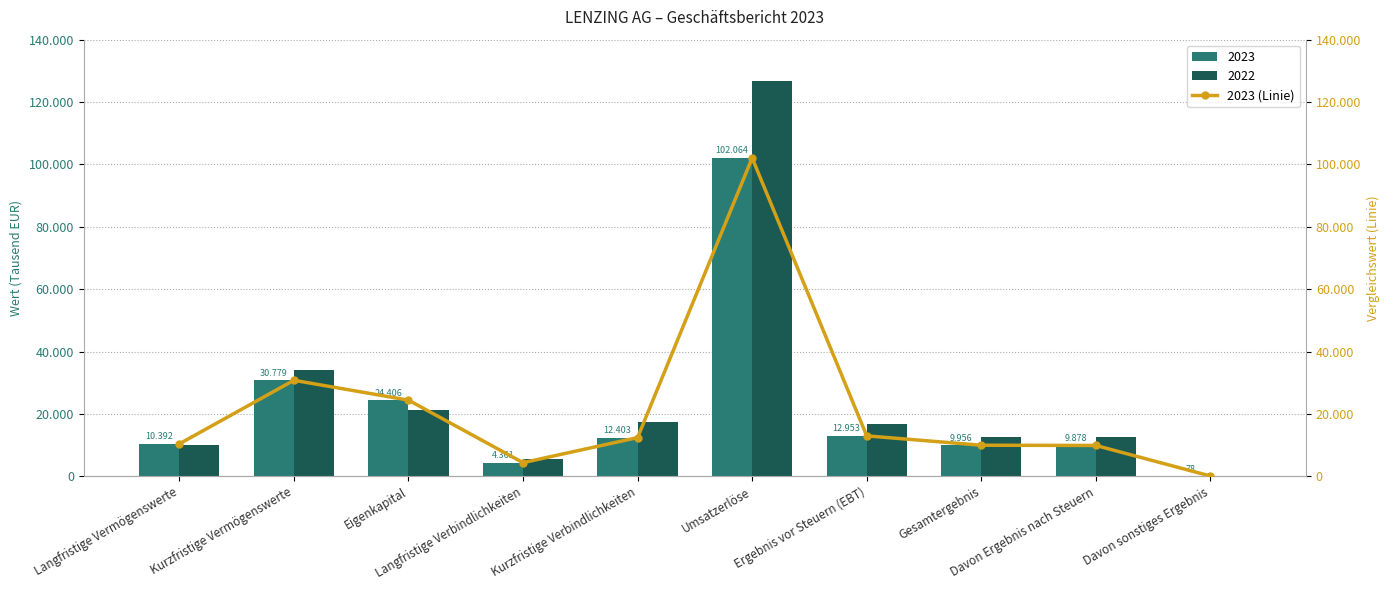

What is the average value?

21727